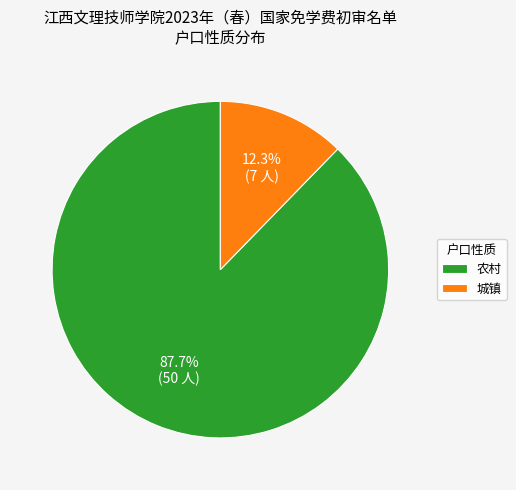

Which has a higher value, 农村 or 城镇?

农村